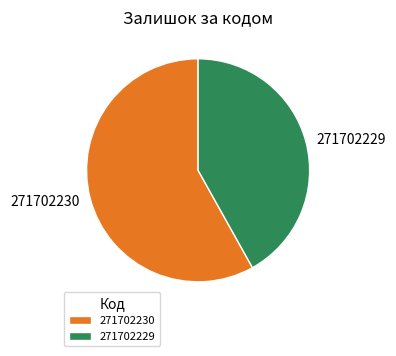

Is it true that 271702230 is 47% of the pie?

False